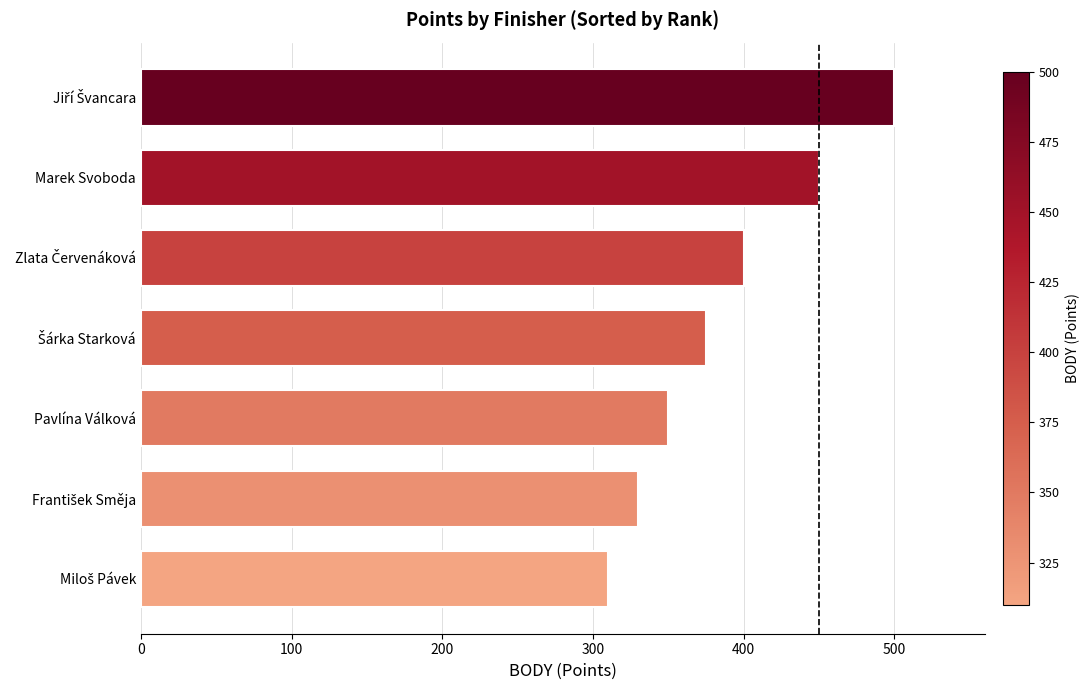

What is the minimum value shown in the chart?

310